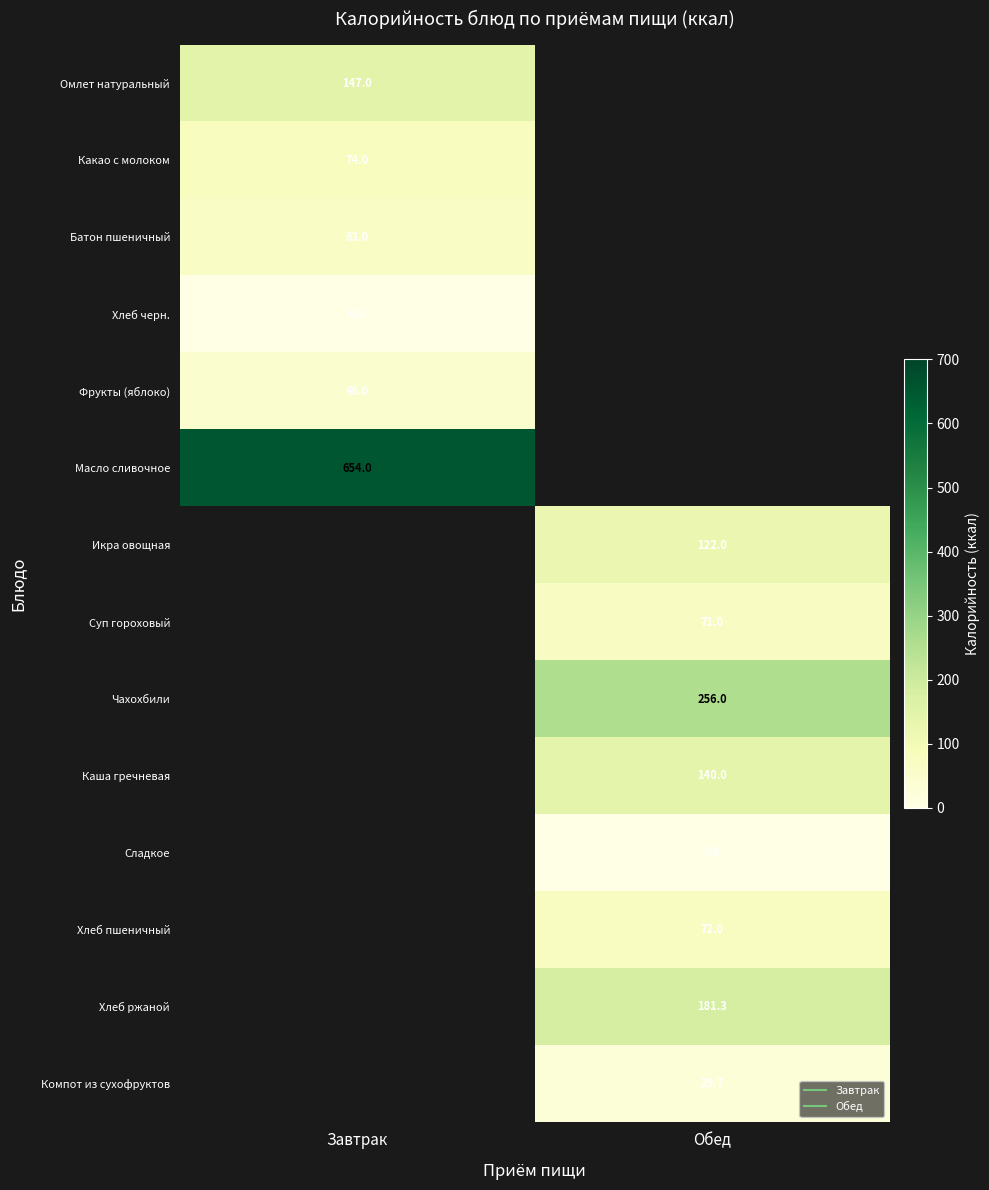

At how many categories does at least one series exceed 622?

1